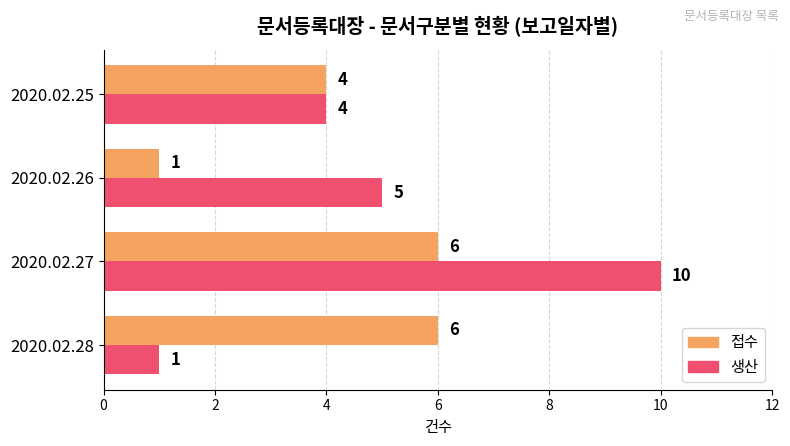

Is it true that 생산 equals 2 at 2020.02.26?

False